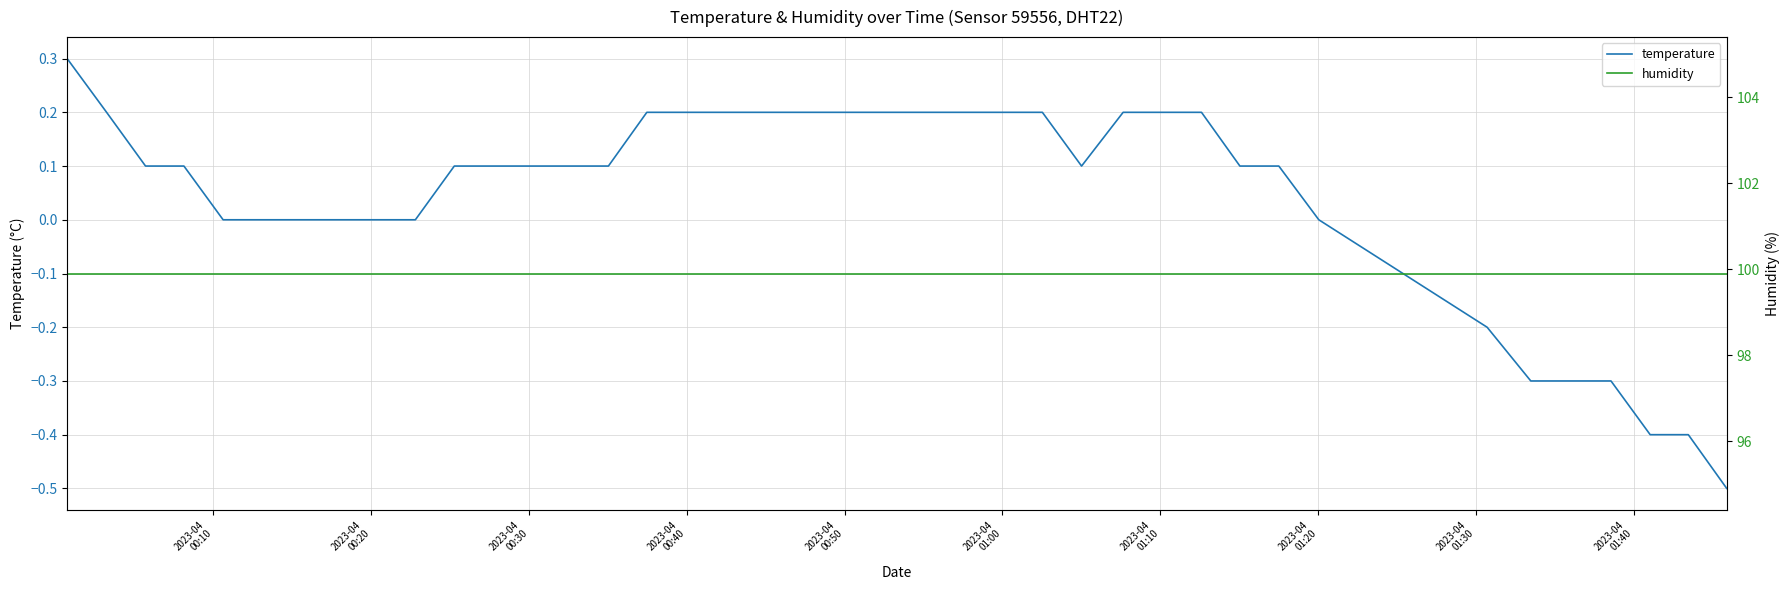

What is the lowest value of the temperature series?

-0.5